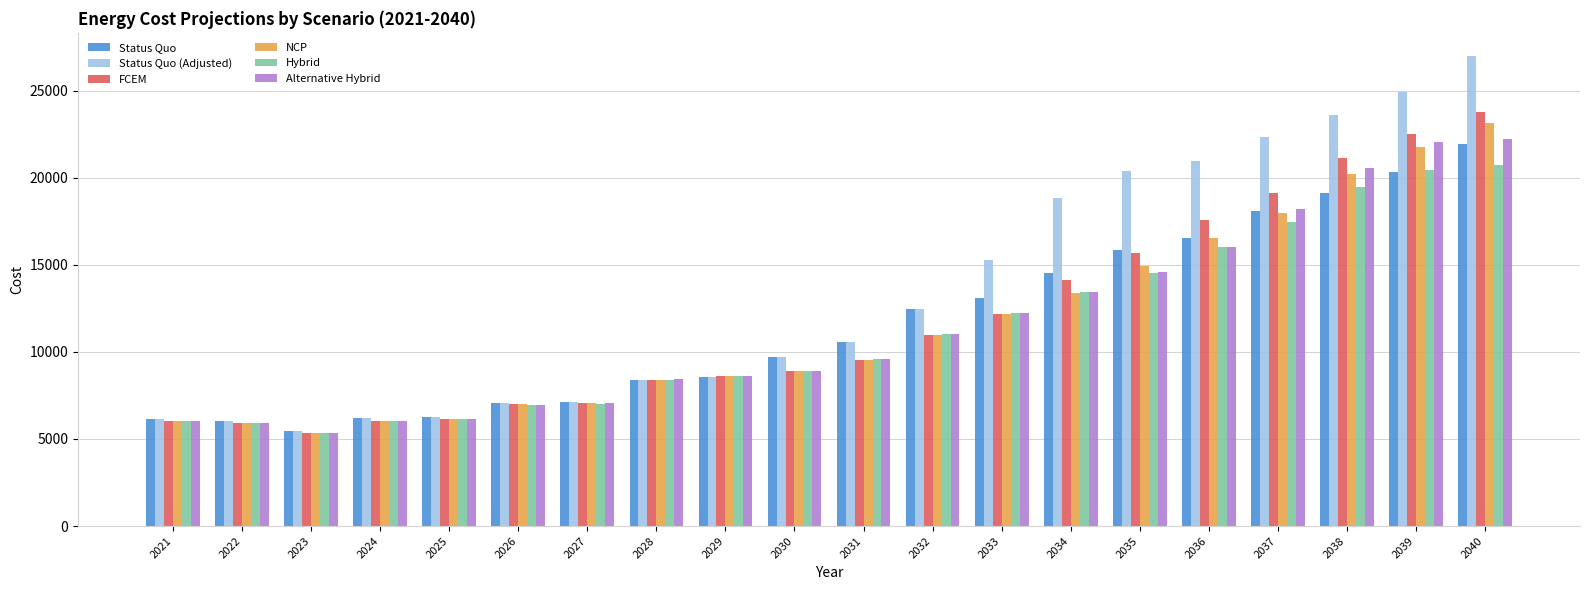

Which series changed the most between 2027 and 2038?

Status Quo (Adjusted)